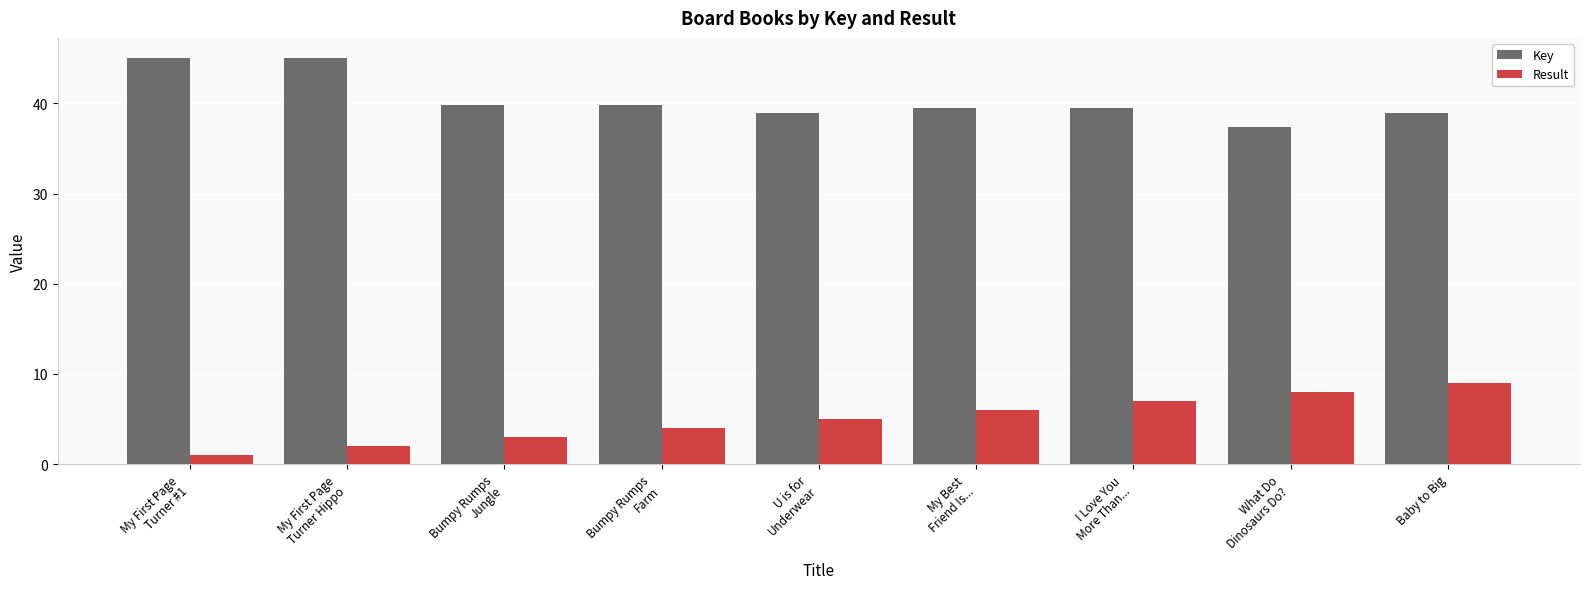

What is the total value across all series at U is for
Underwear?

43.9